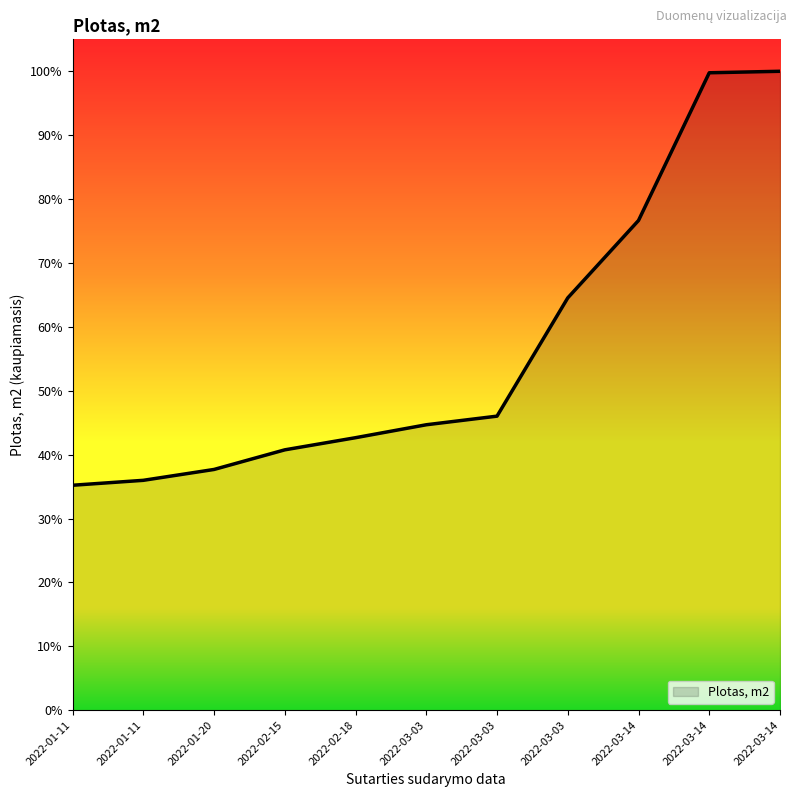

Is this an area chart (filled region under the line)?

Yes